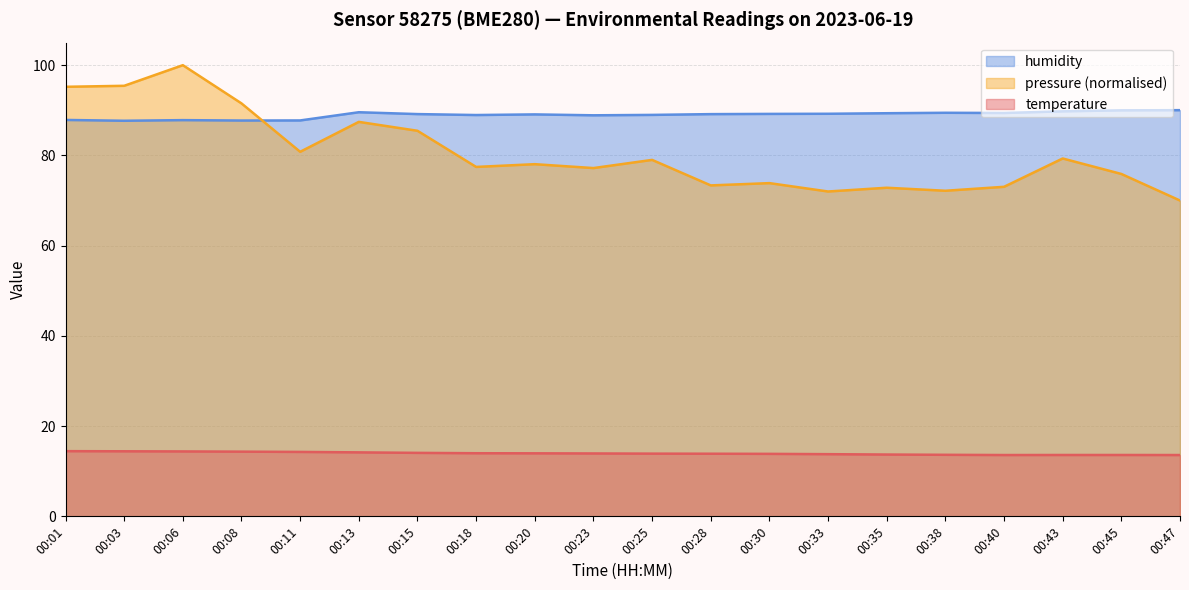

Reading left to right, what are all the values shown in this chart?

temperature: 00:01=14.4	00:03=14.4	00:06=14.4	00:08=14.3	00:11=14.3	00:13=14.2	00:15=14.1	00:18=14.0	00:20=14.0	00:23=13.9	00:25=13.9	00:28=13.9	00:30=13.8	00:33=13.8	00:35=13.7	00:38=13.6	00:40=13.6	00:43=13.6	00:45=13.6	00:47=13.6
humidity: 00:01=87.9	00:03=87.7	00:06=87.8	00:08=87.7	00:11=87.8	00:13=89.6	00:15=89.2	00:18=89.0	00:20=89.1	00:23=88.9	00:25=89.0	00:28=89.2	00:30=89.2	00:33=89.2	00:35=89.3	00:38=89.5	00:40=89.4	00:43=89.8	00:45=90.0	00:47=90.0
pressure_scaled: 00:01=95.2	00:03=95.4	00:06=100.0	00:08=91.5	00:11=80.8	00:13=87.4	00:15=85.5	00:18=77.4	00:20=78.1	00:23=77.2	00:25=79.0	00:28=73.4	00:30=73.9	00:33=72.0	00:35=72.8	00:38=72.2	00:40=73.0	00:43=79.3	00:45=75.9	00:47=70.0